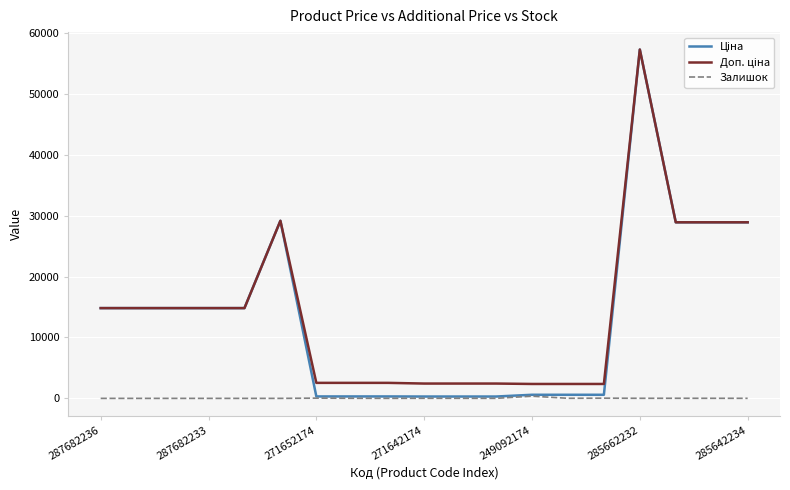

What is the greatest value displayed?

57258.0